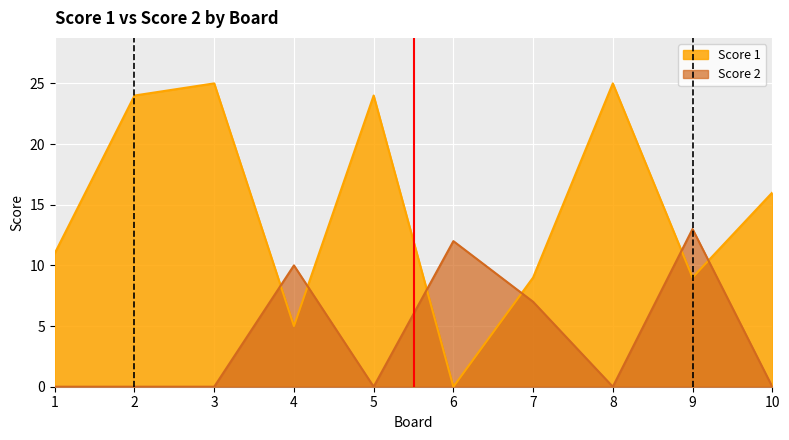

Which label corresponds to the largest value in the chart?

3